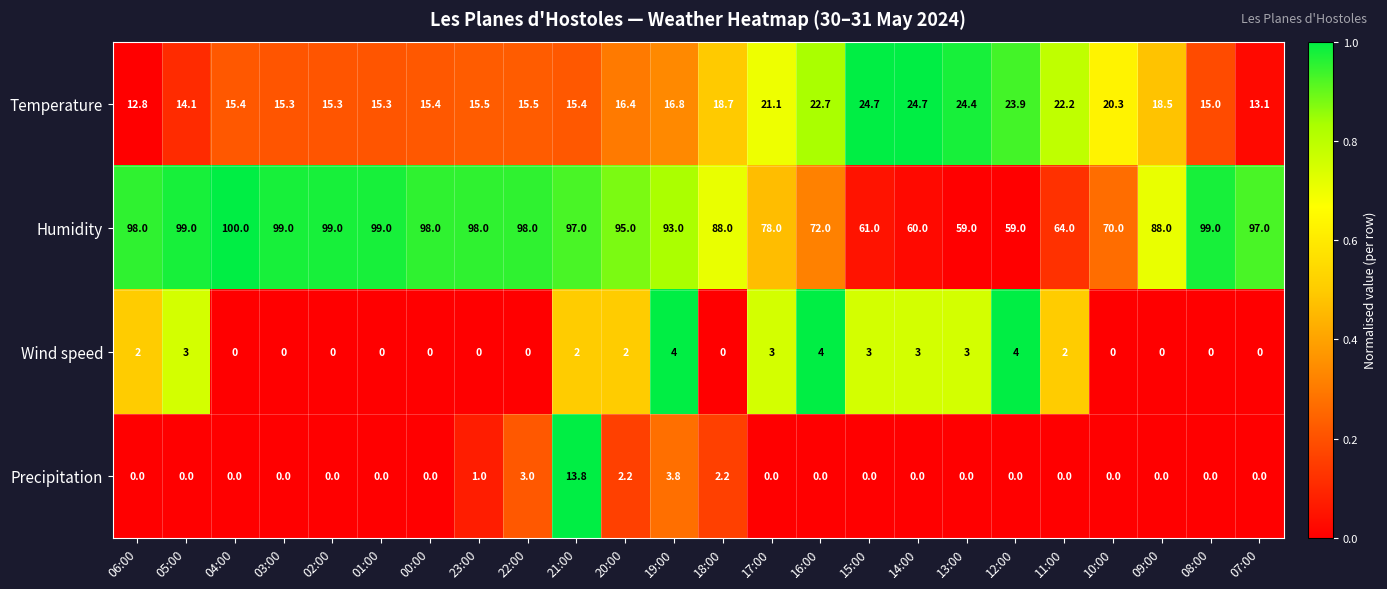

What is the difference between the Temperature values at 03:00 and 06:00?

2.5